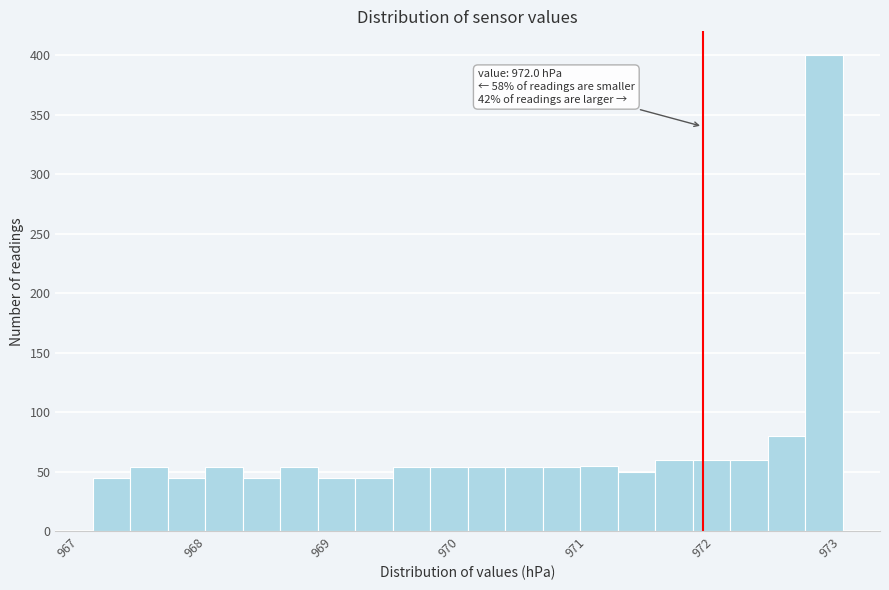

Around what value on the x-axis is the tallest bar? Give the approximate position of its centre, as read against the axis.

973.0